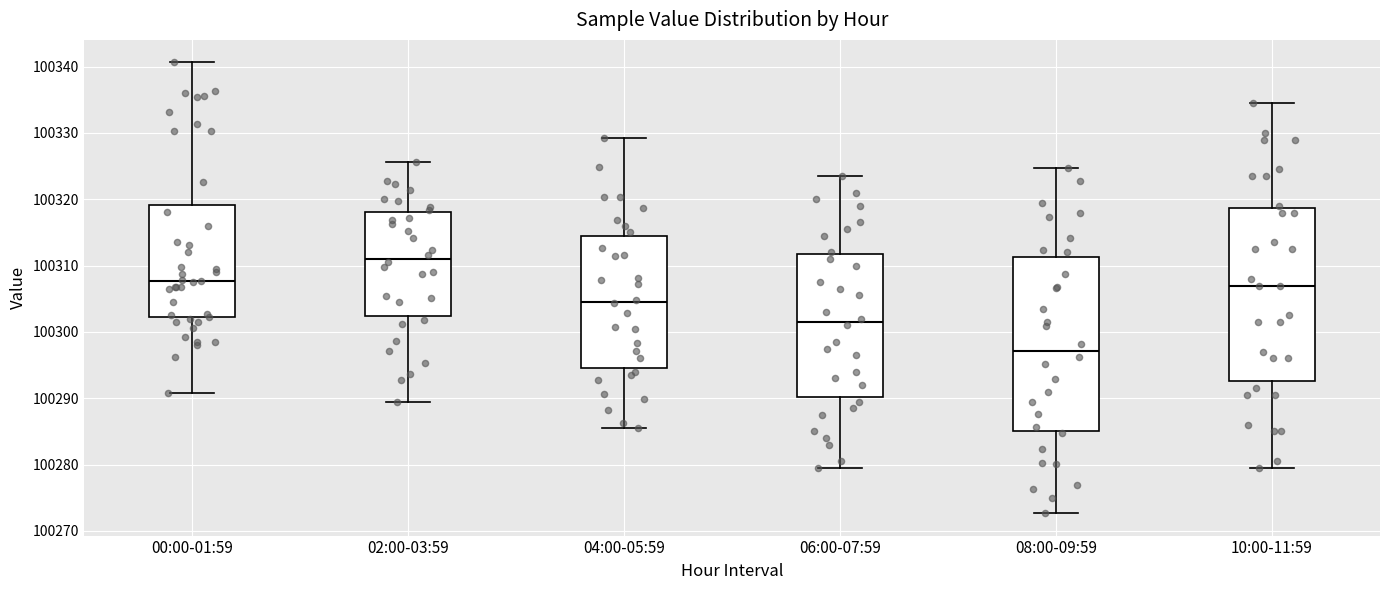

Which box has the lowest median line?

08:00-09:59